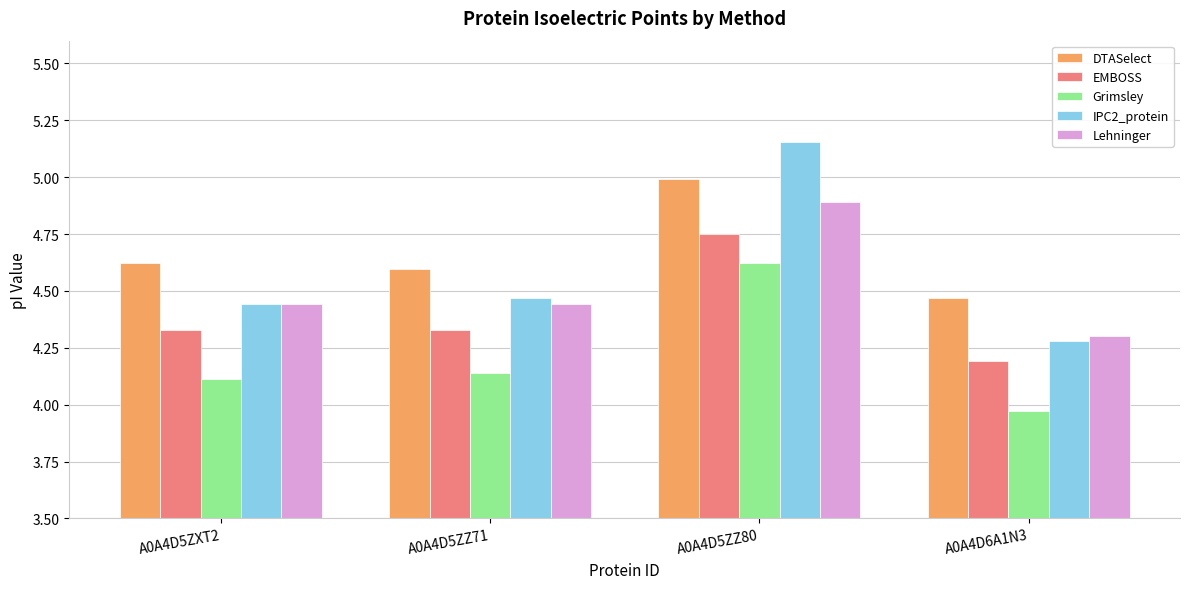

Rank the series at A0A4D5ZZ71 from highest to lowest value.

DTASelect, IPC2_protein, Lehninger, EMBOSS, Grimsley